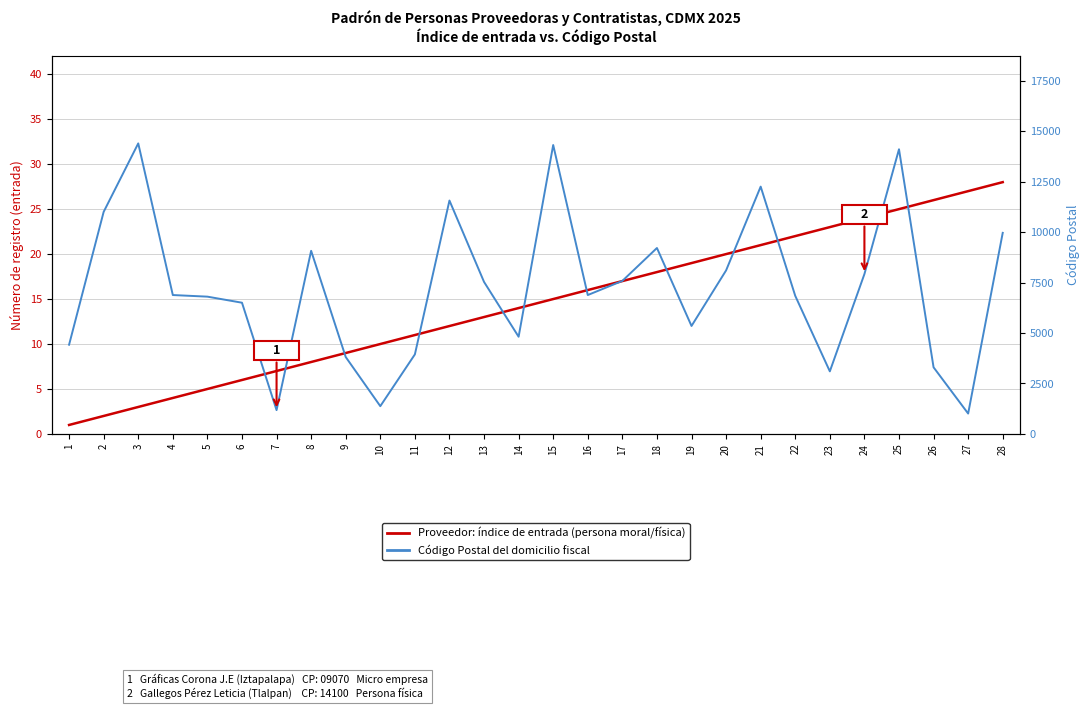

True or false: Provider entry index (registro) has a value of 15 at 15.

True